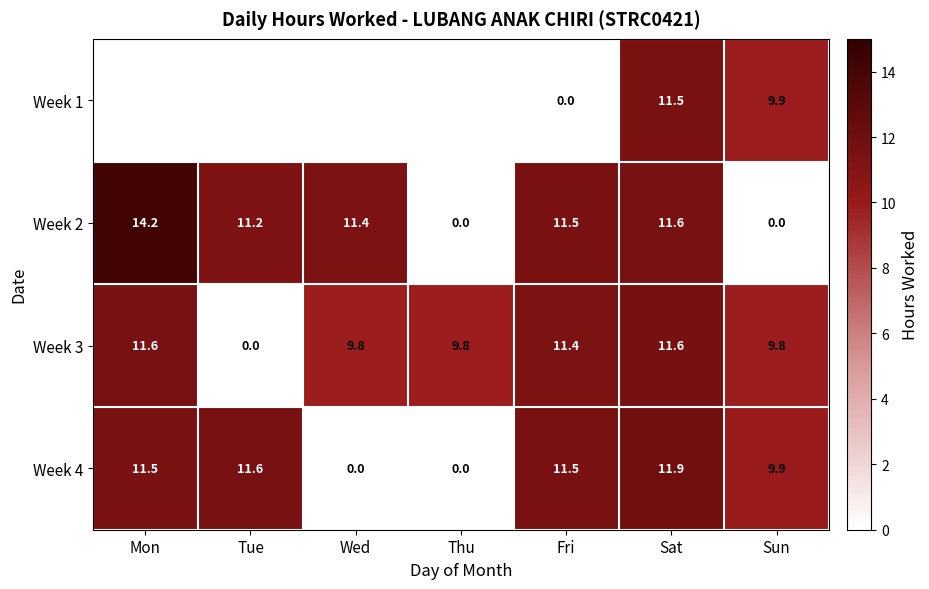

At which label does Week 3 reach its minimum?

Tue